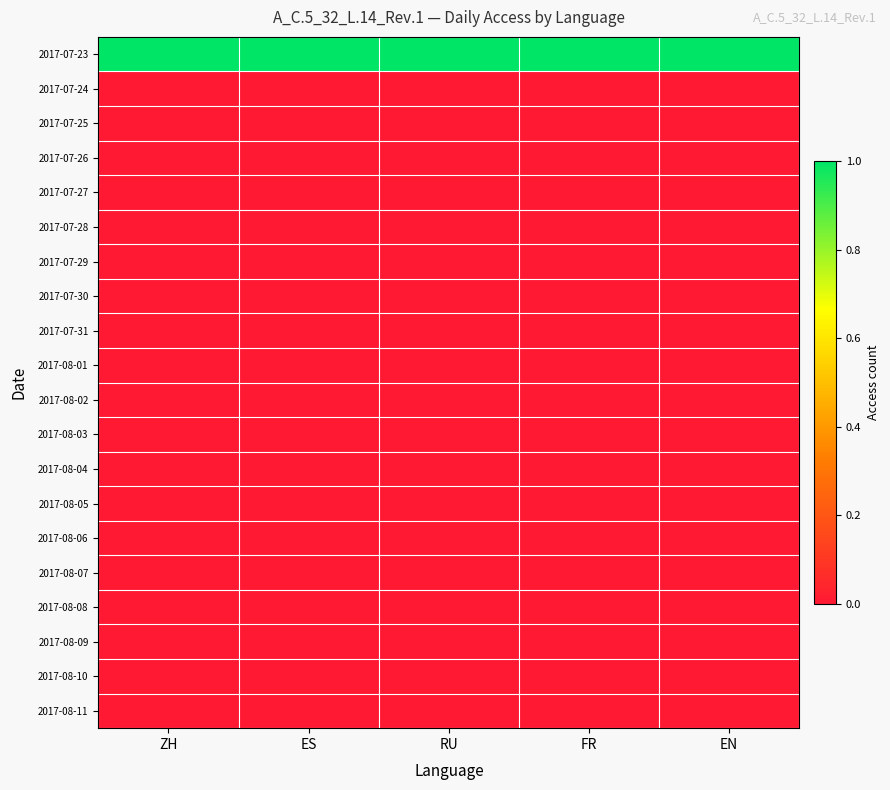

What is the difference between the highest and lowest values at RU?

1